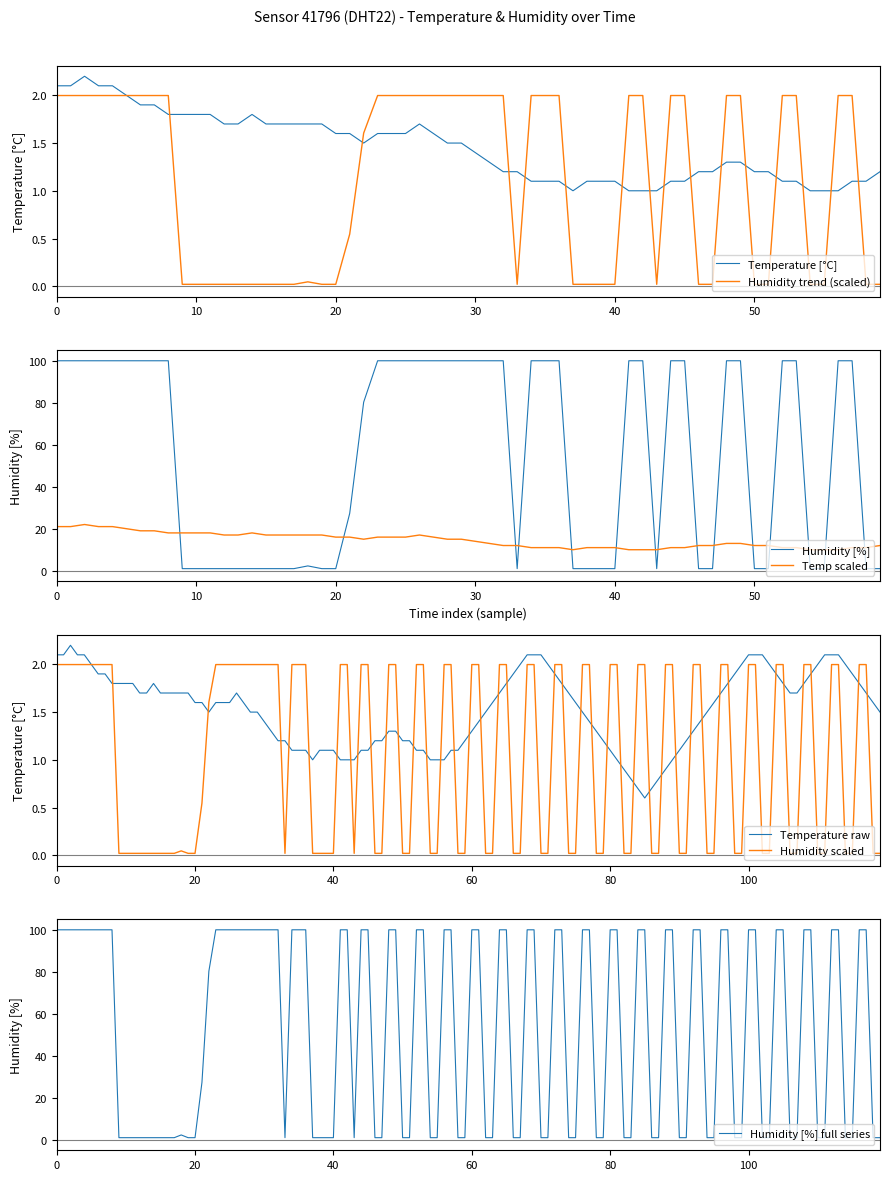

What is the lowest value of the Temp scaled series?

10.0